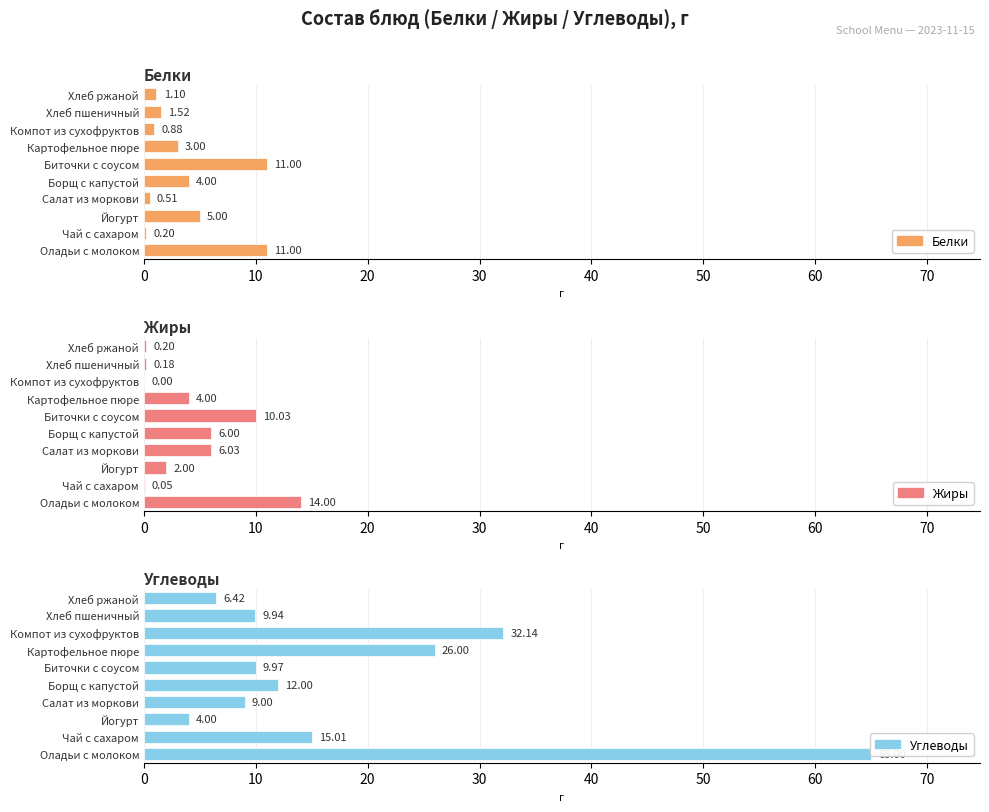

The Белки series shows 2.4 at Оладьи с молоком. True or false?

False